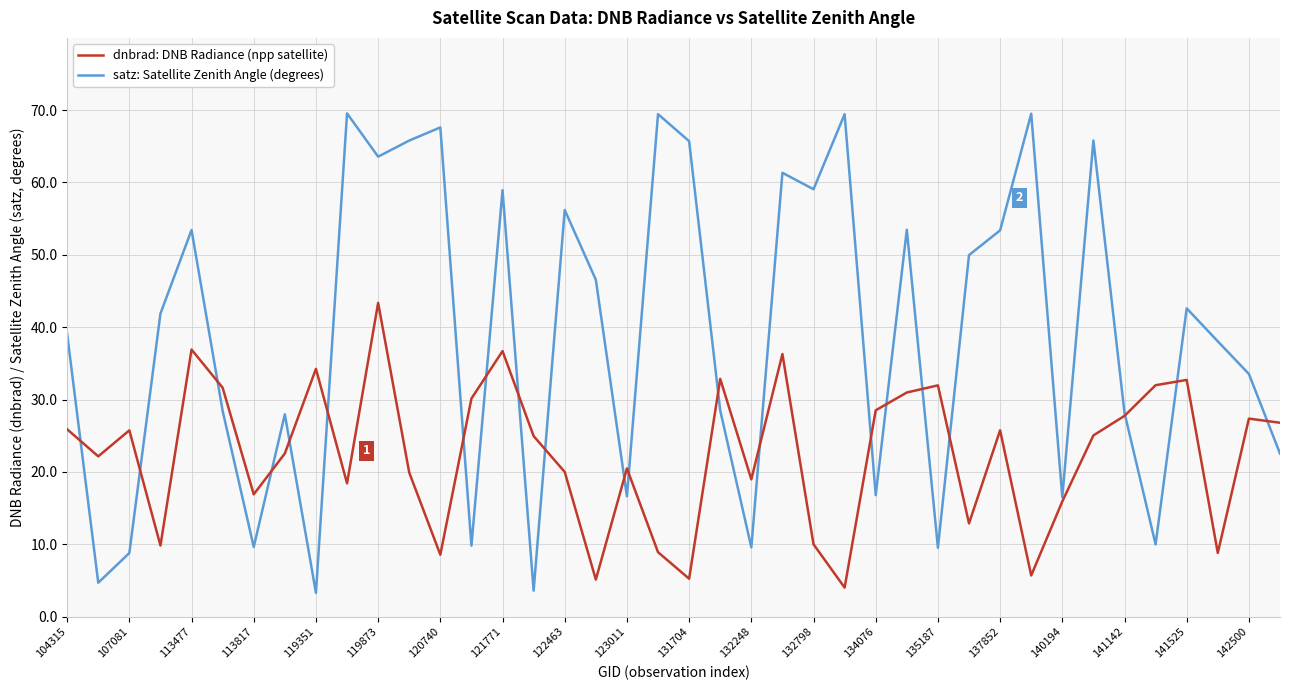

Which series has the largest range (max minus min)?

satz: Satellite Zenith Angle (degrees)